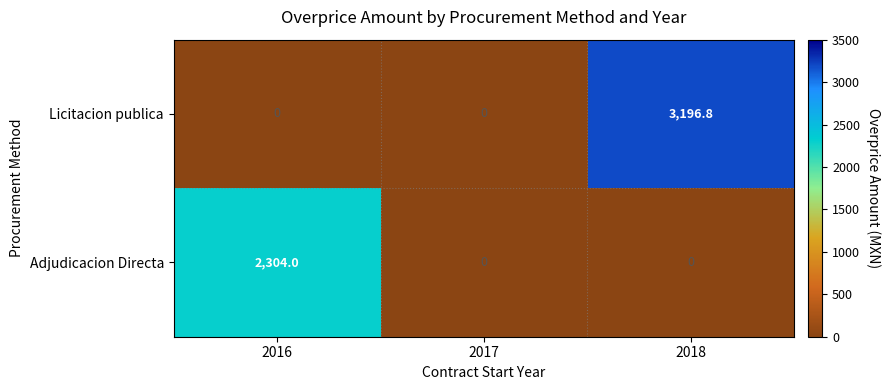

Which series has the largest total across all categories?

Licitacion publica